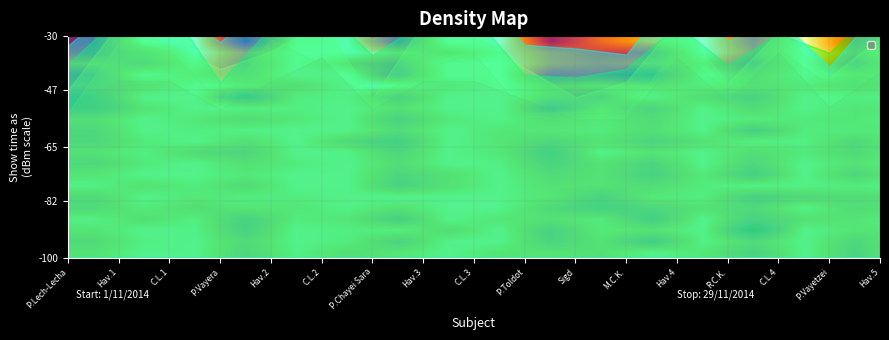

How many categories are shown in the chart?

17